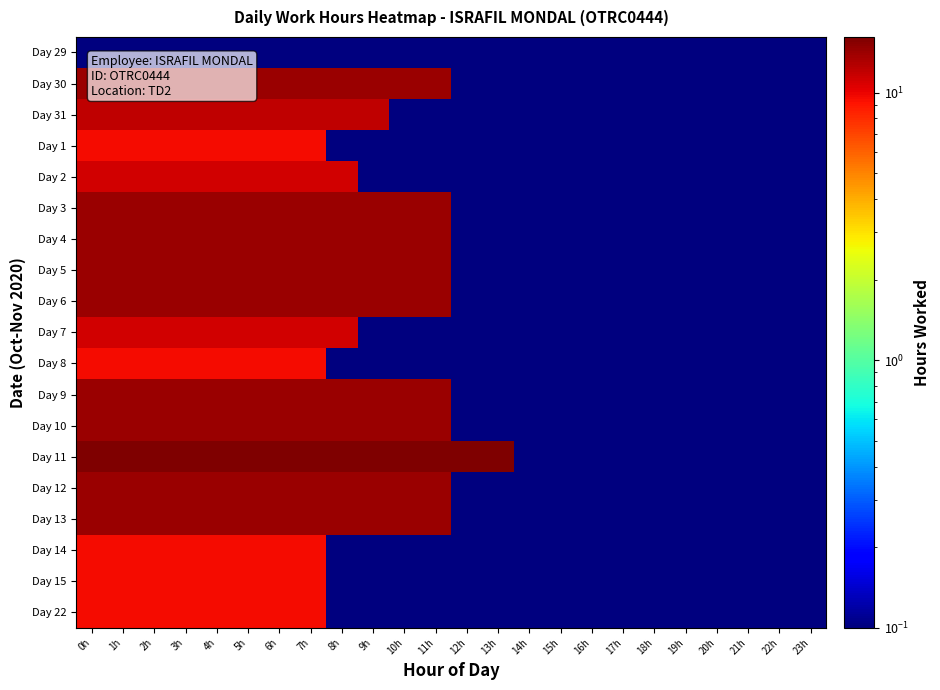

How many data points does each series have?

24